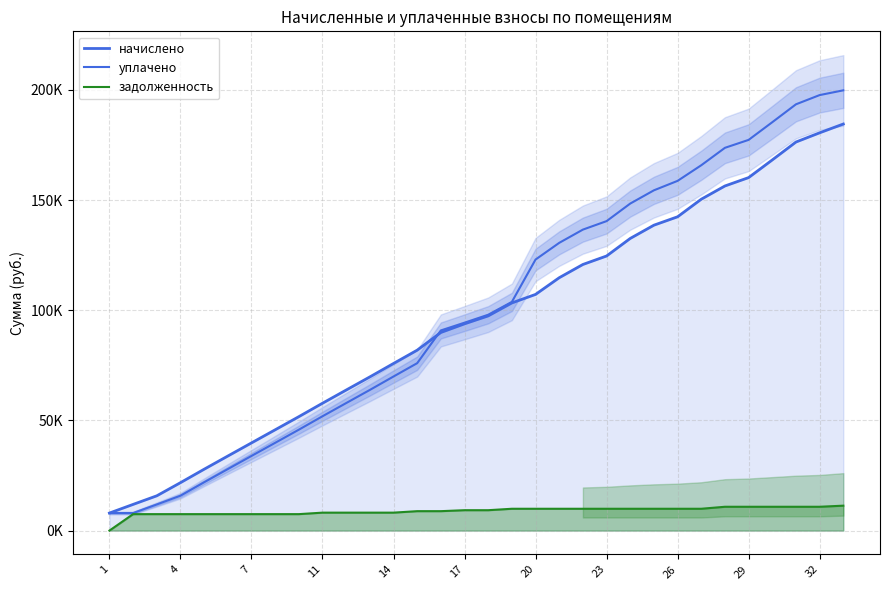

True or false: задолженность and начислено intersect in this chart.

False